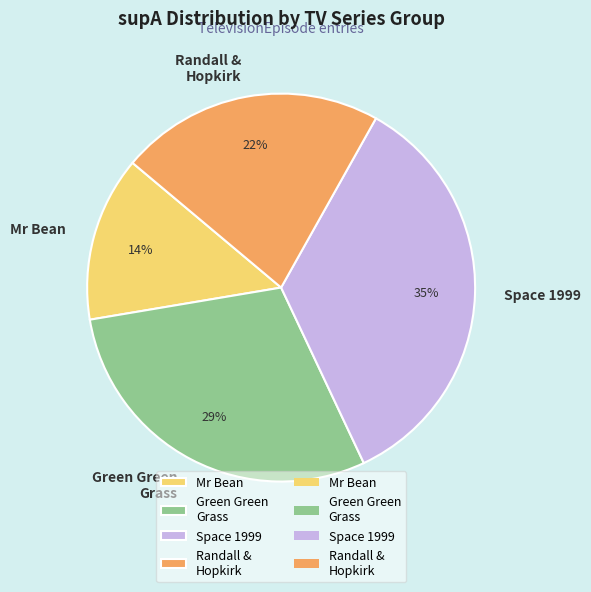

Count the number of slices in the pie.

4